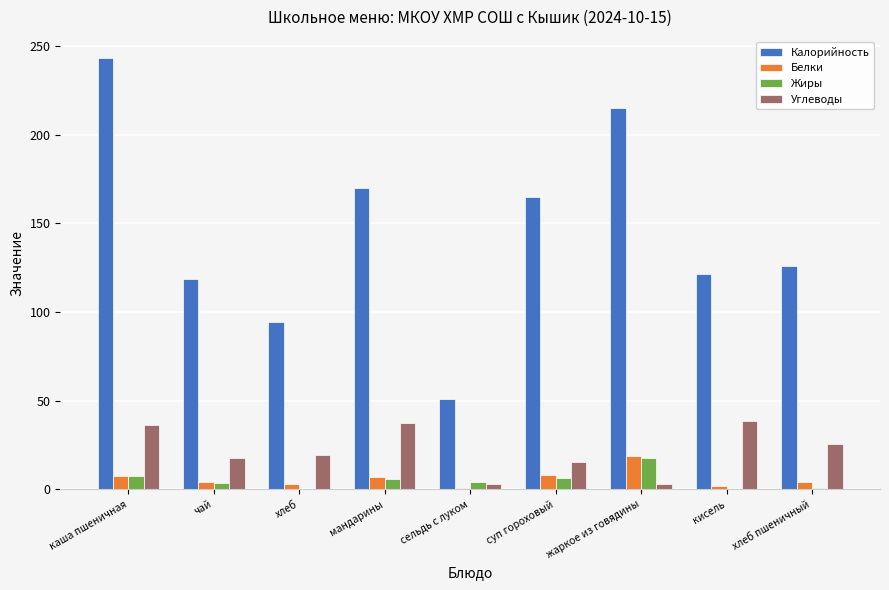

How many values in the Калорийность series exceed 126?

5